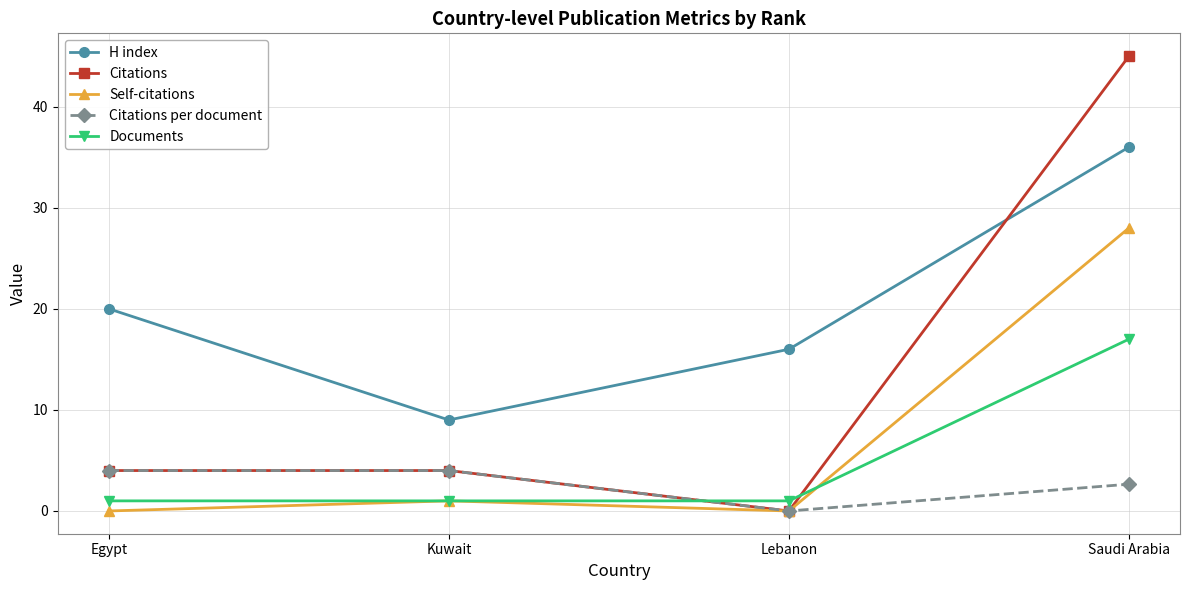

How many Citations per document values are between 2 and 4?

3